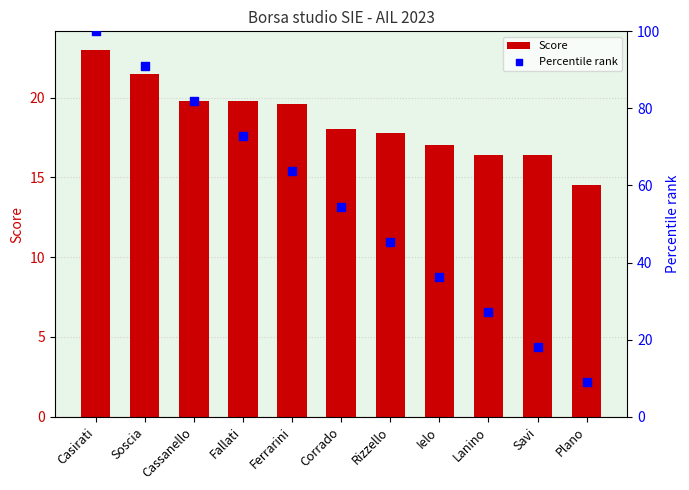

What are all the series names shown in the legend?

Score, Percentile rank